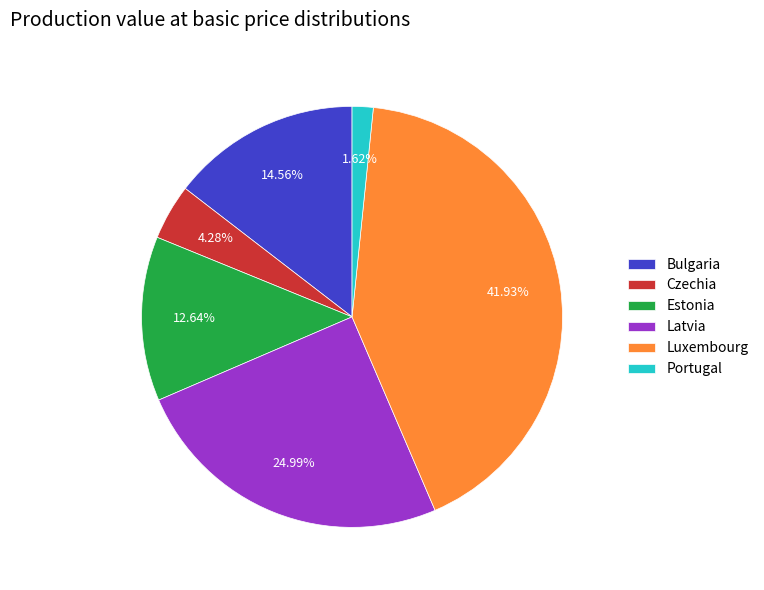

The Bulgaria slice represents 15% of the pie. True or false?

True